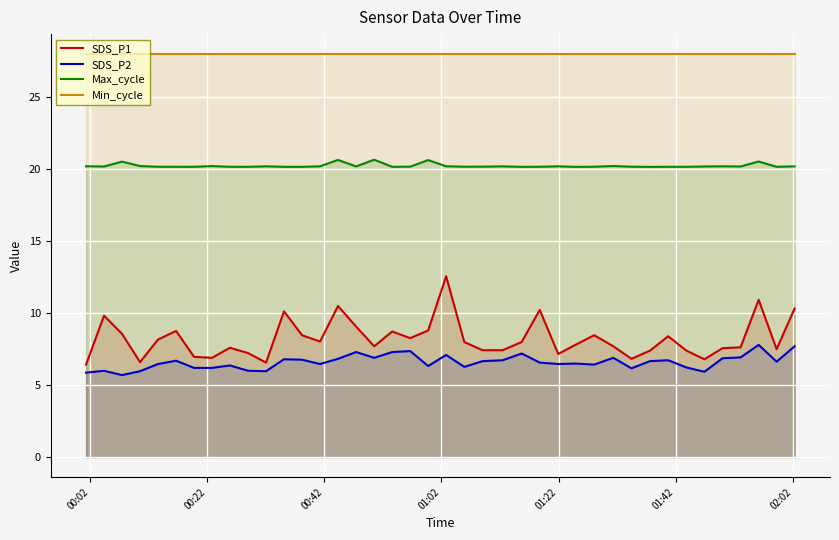

Rank the series by their maximum value, from lowest to highest.

SDS_P2, SDS_P1, Max_cycle, Min_cycle